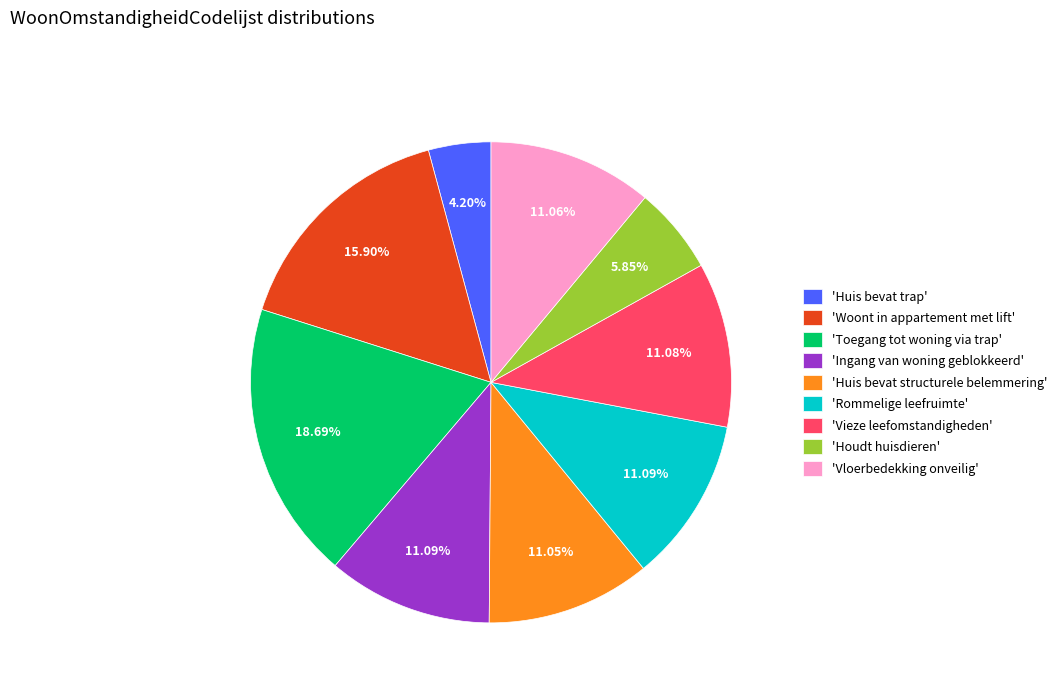

Which slice is the smallest?

'Huis bevat trap'